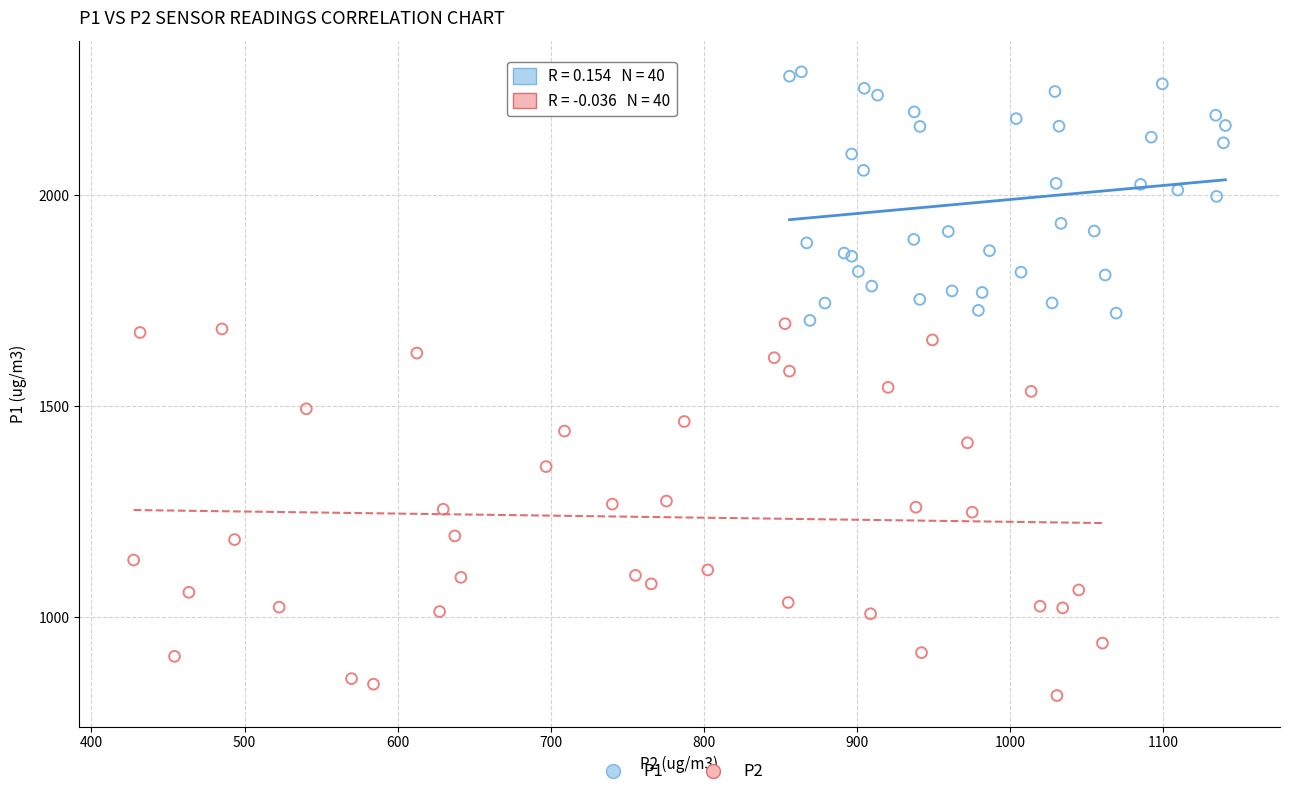

Which series contains the highest Y value?

P1